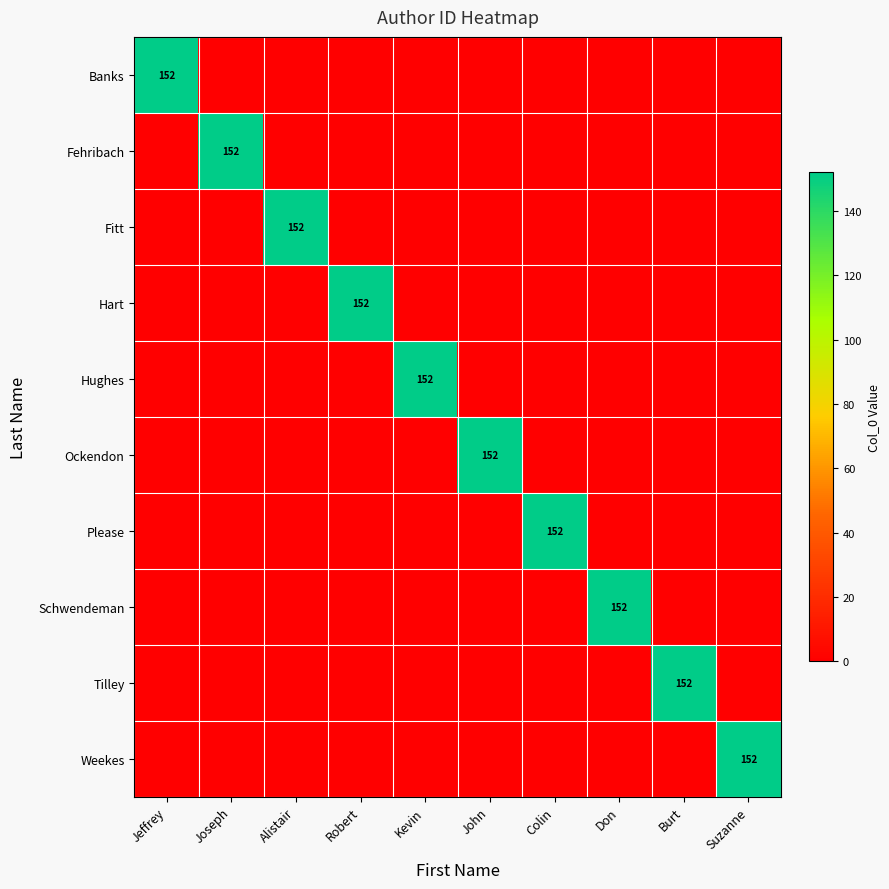

The Please series shows 152 at Colin. True or false?

True